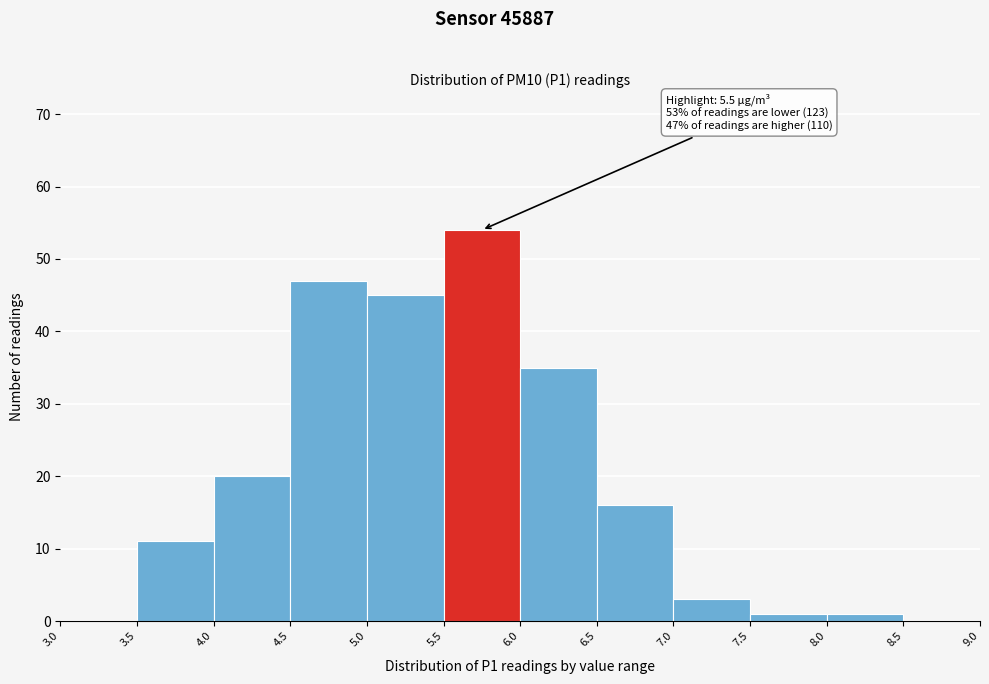

Which range on the x-axis has the tallest bar?

5.5 to 6.0